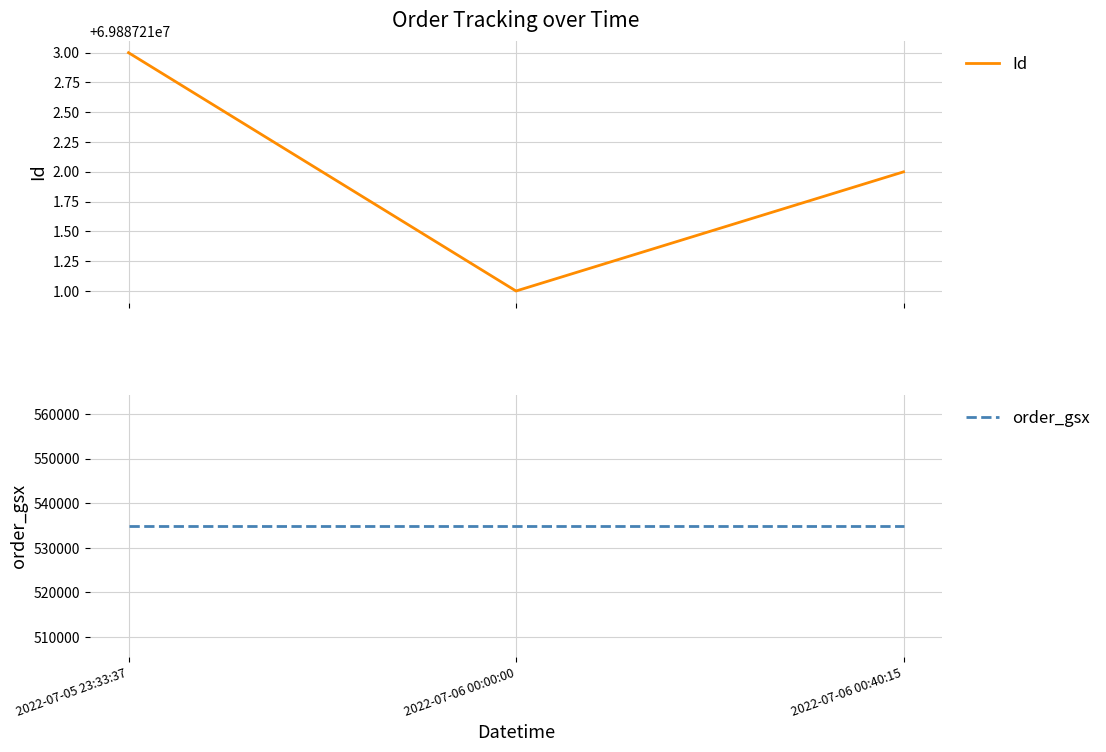

What is the highest value of the order_gsx series?

534985